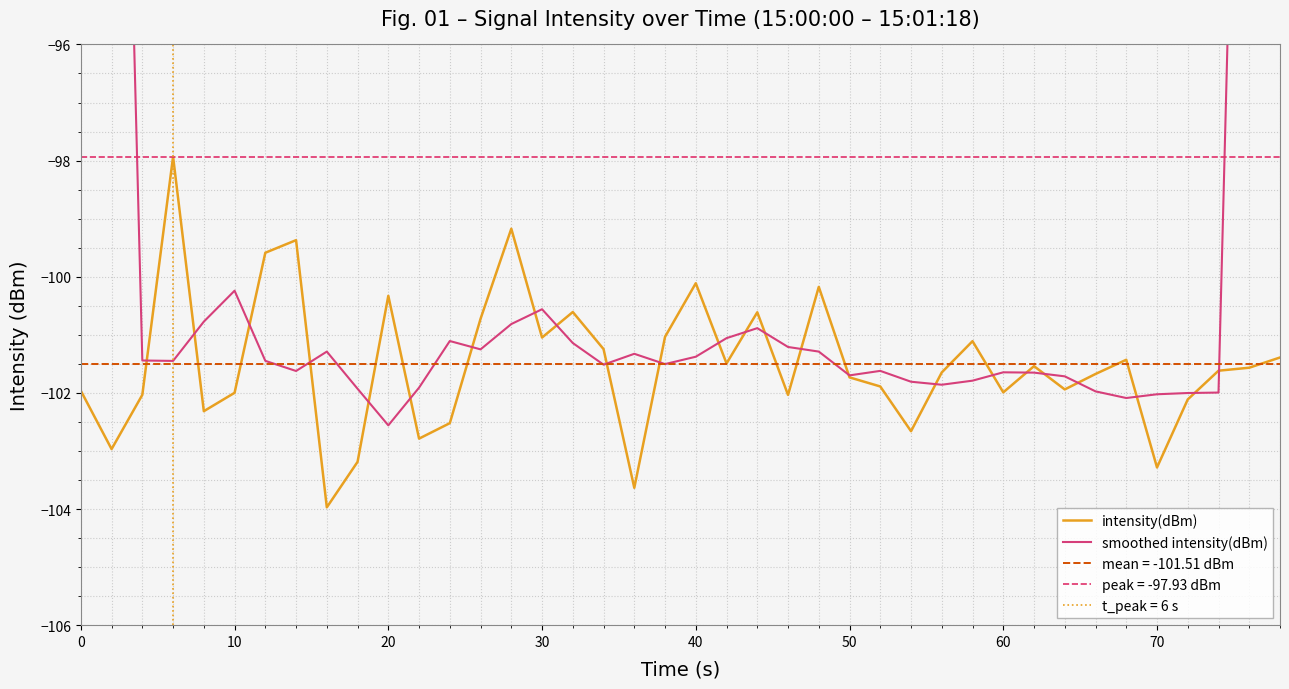

At how many categories does at least one series exceed -72?

2